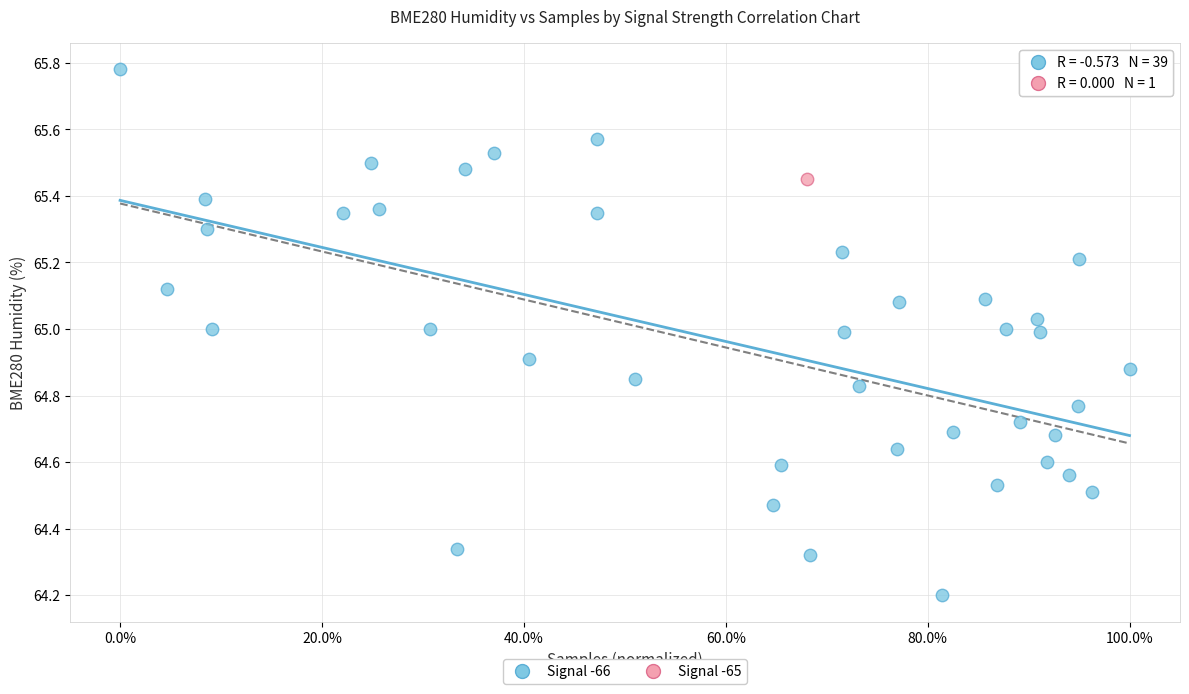

What are all the series names shown in the legend?

Signal -66, Signal -65